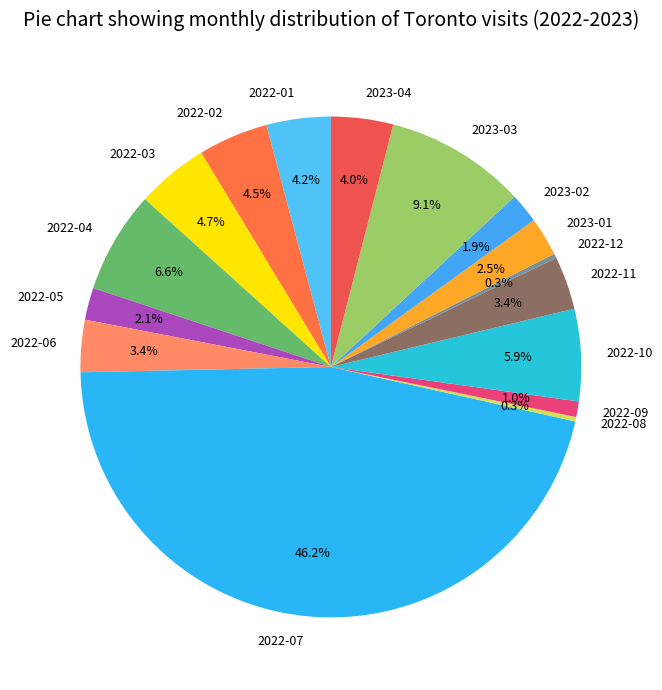

What is the largest slice in the pie chart?

2022-07